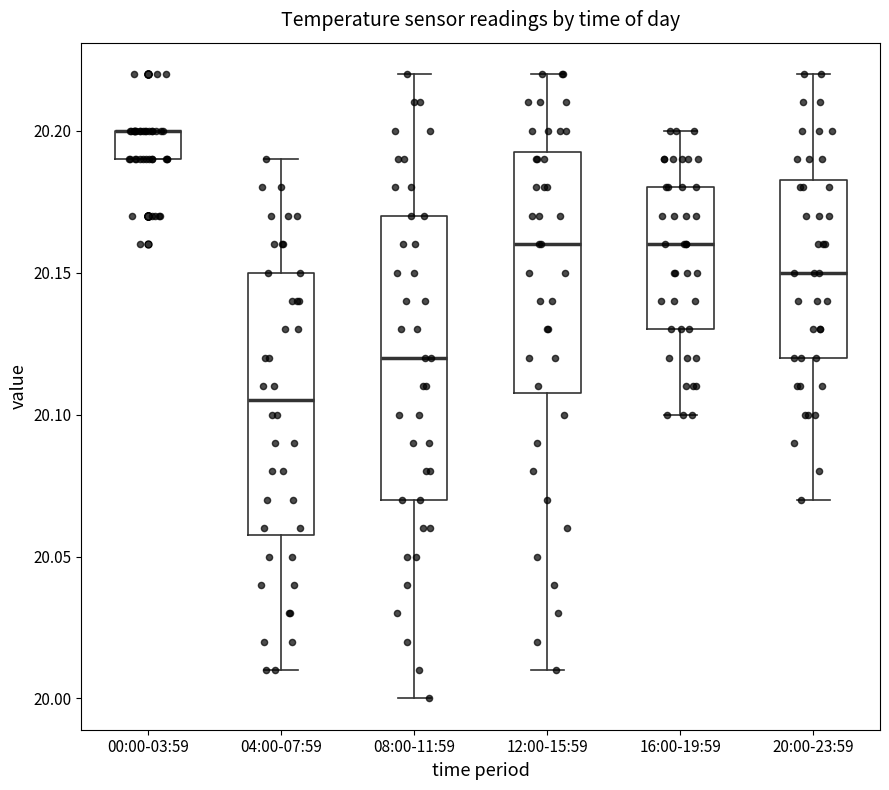

Where does the median line of the box for 04:00-07:59 sit on the y-axis? The values are not printed on the chart, so give them approximately, as read against the axis.

20.105